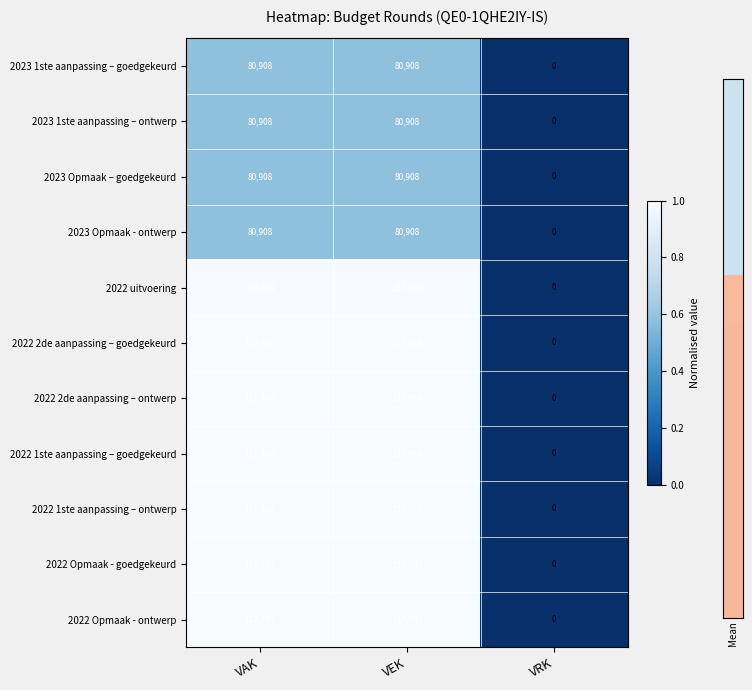

At which category does the chart reach its minimum across all series?

VRK